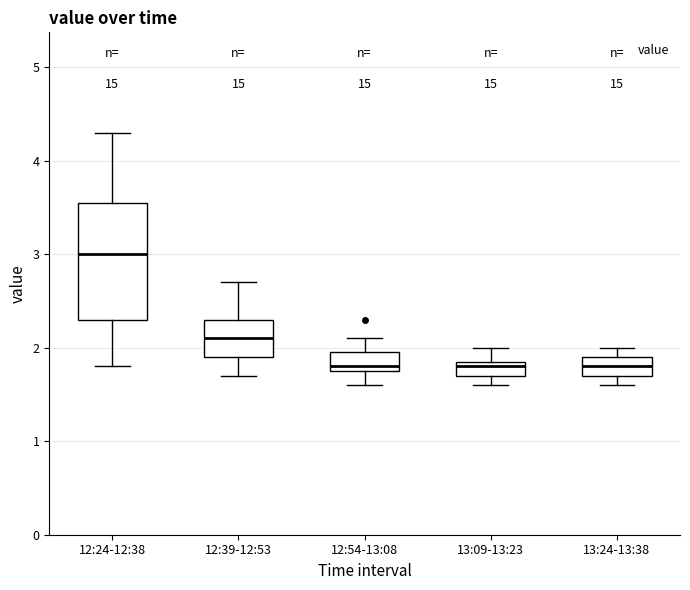

Where does the upper whisker of the box for 12:24-12:38 end on the y-axis? The values are not printed on the chart, so give them approximately, as read against the axis.

4.3